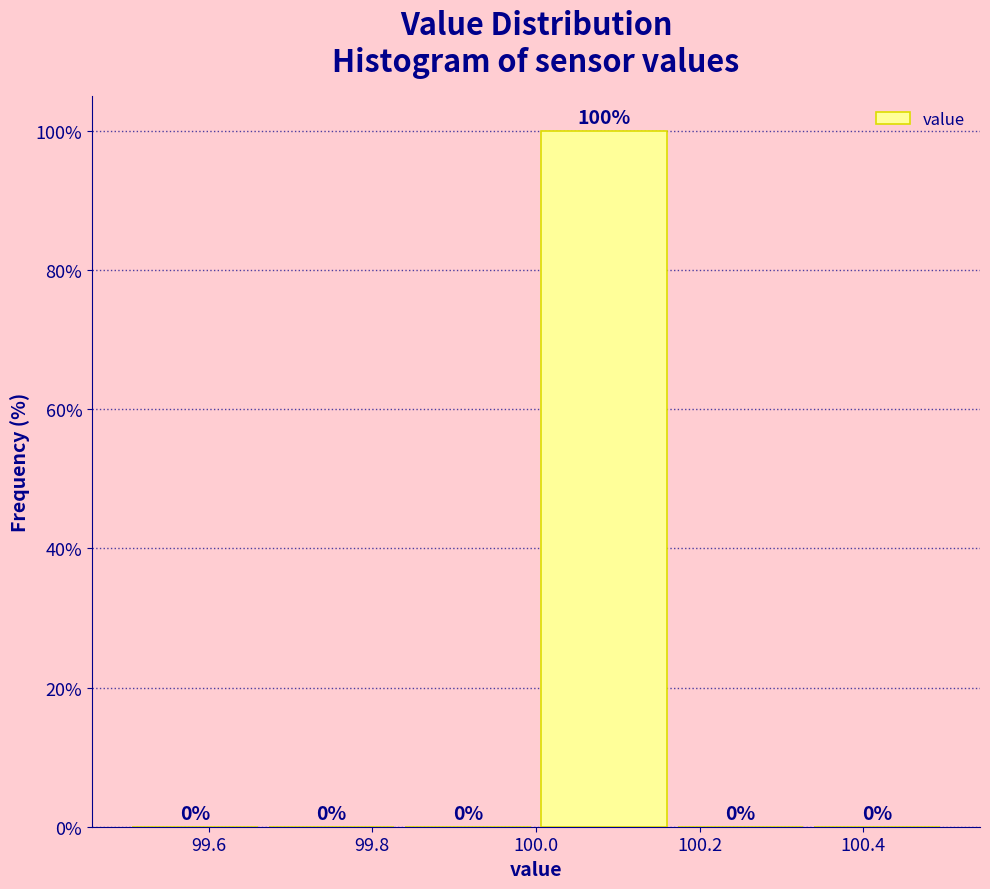

Reading left to right, list every bar in this chart as the range it spans on the x-axis followed by its height. The bar edges are not printed on the chart, so give them approximately, as read against the axis.

99.50 to 99.66: 0
99.66 to 99.84: 0
99.84 to 100.00: 0
100.00 to 100.16: 100
100.16 to 100.34: 0
100.34 to 100.50: 0